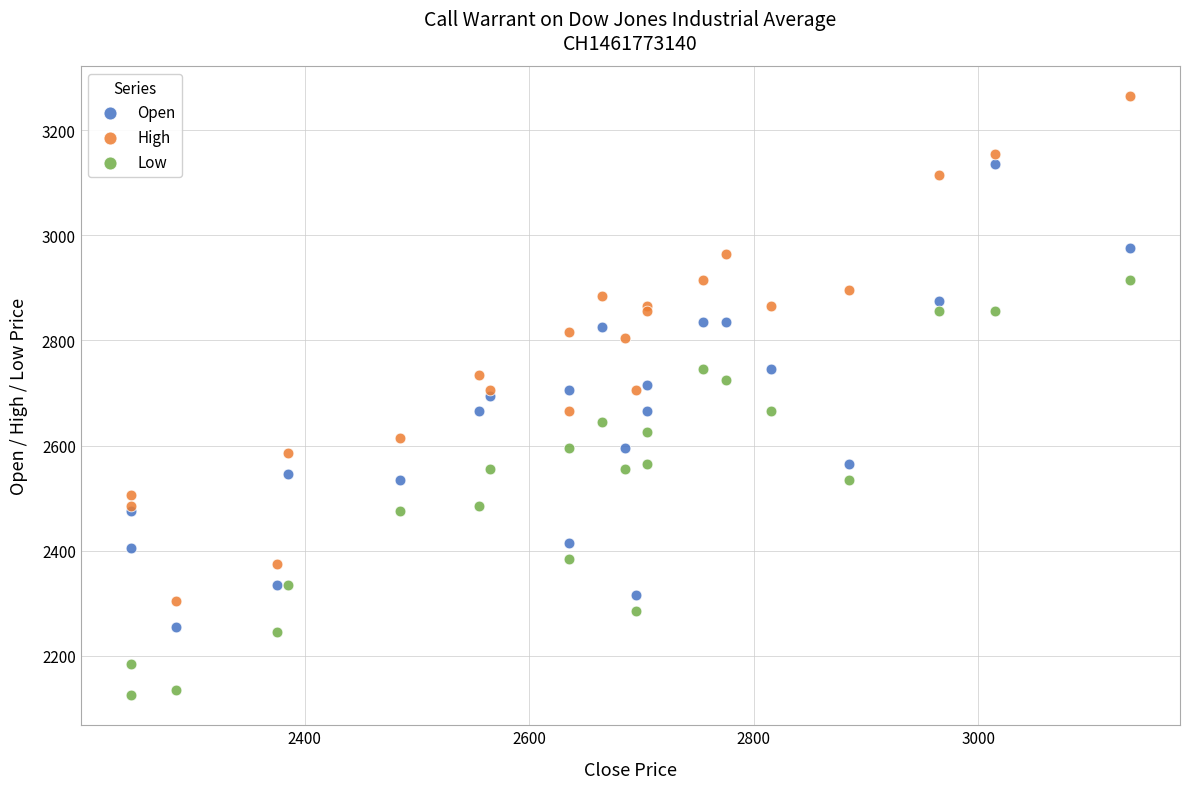

Which series contains the lowest Y value?

Low